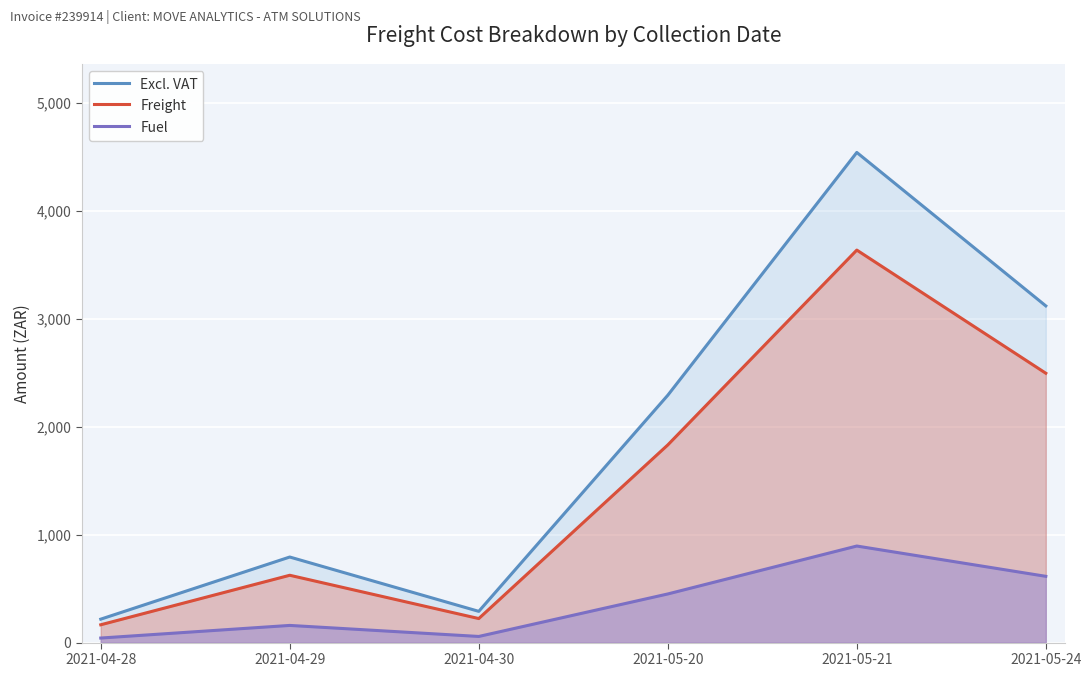

How many data points in Excl. VAT are less than 2291?

3